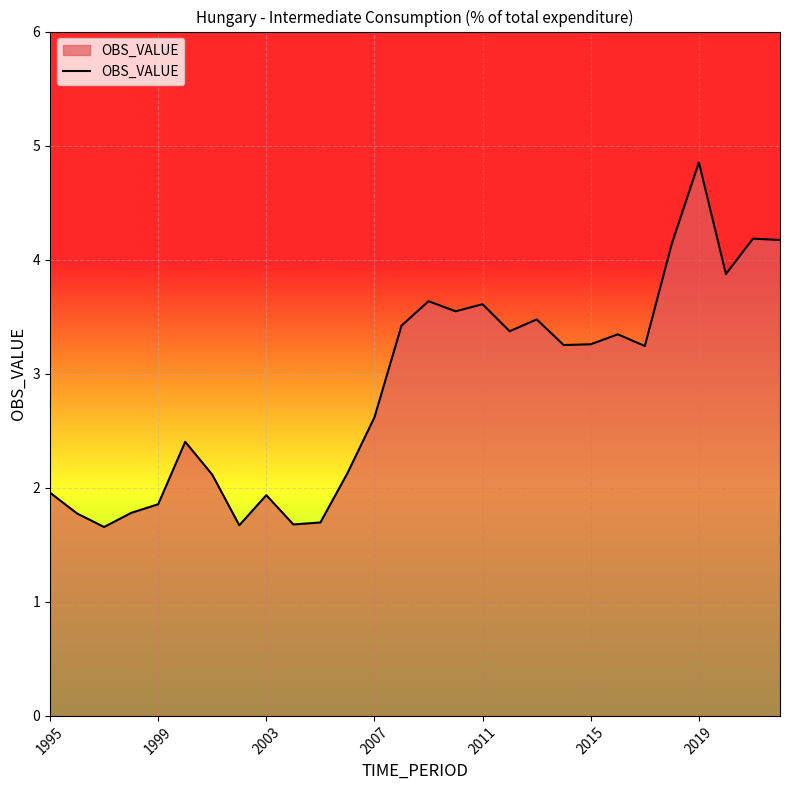

What is the minimum value shown in the chart?

1.7